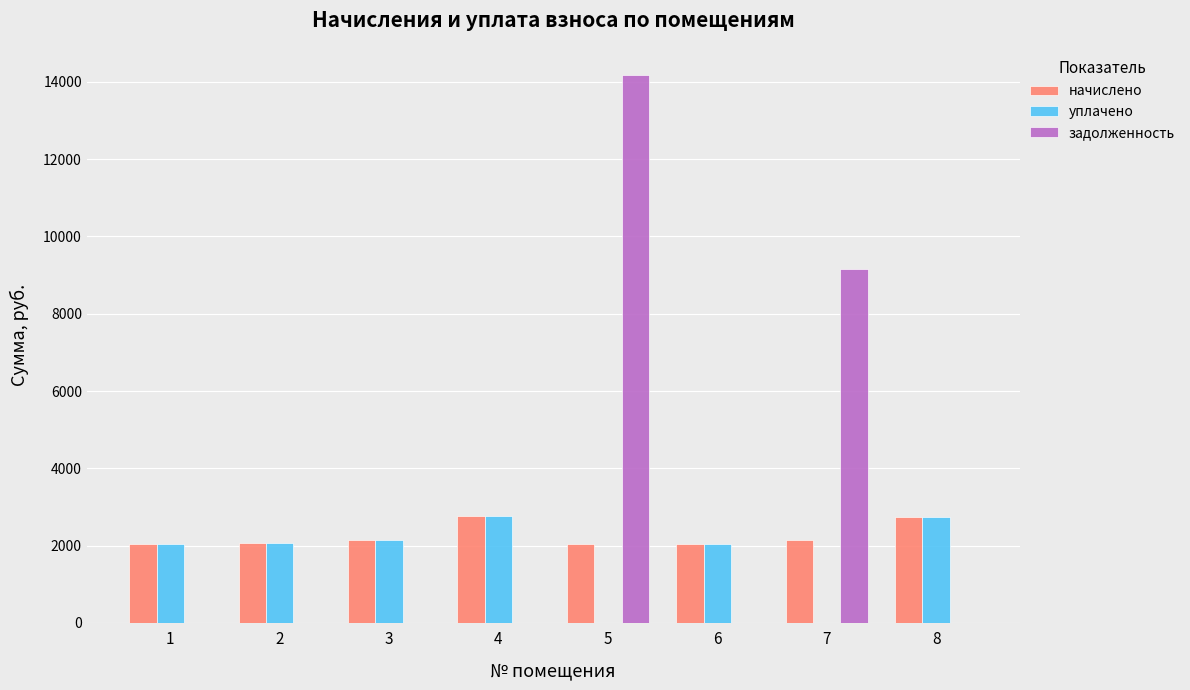

What is the highest value of the начислено series?

2775.5